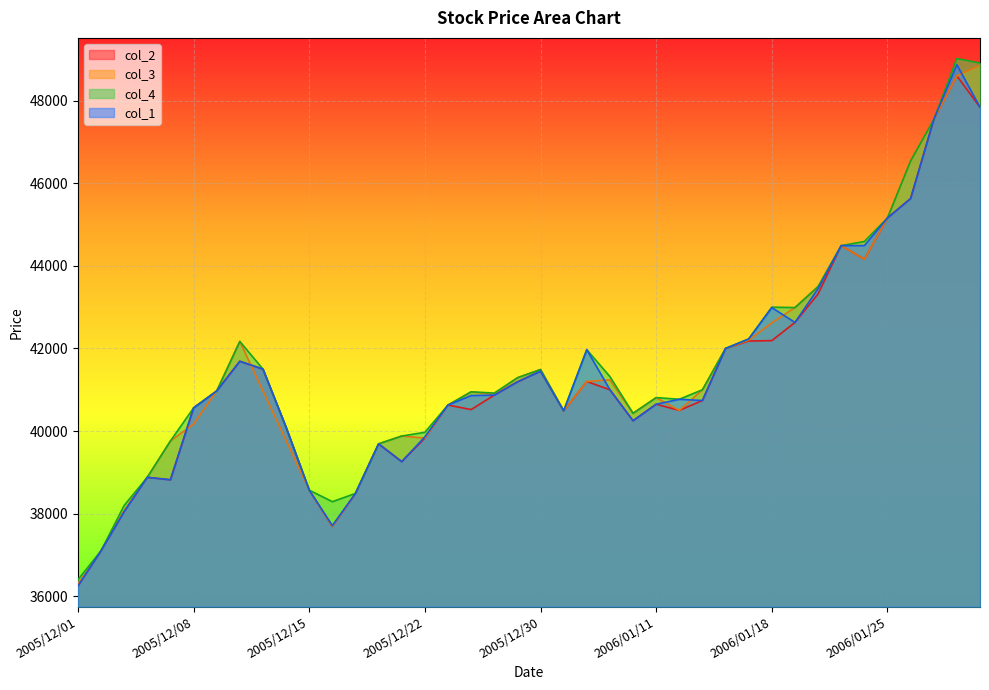

What is the approximate value of col_2 at 2005/12/15, to the nearest 100?

38600